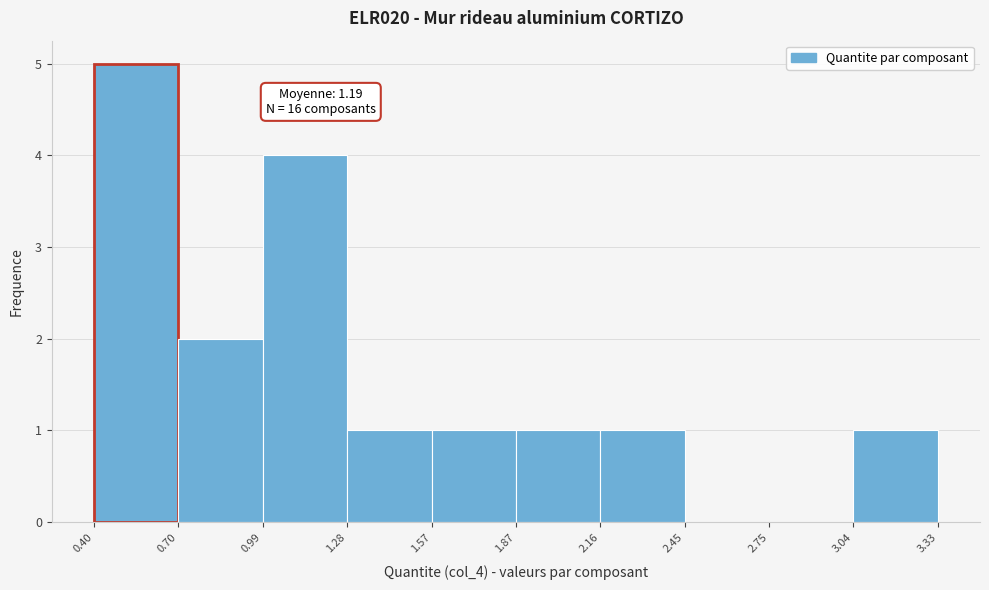

Which range on the x-axis has the tallest bar?

0.40 to 0.70